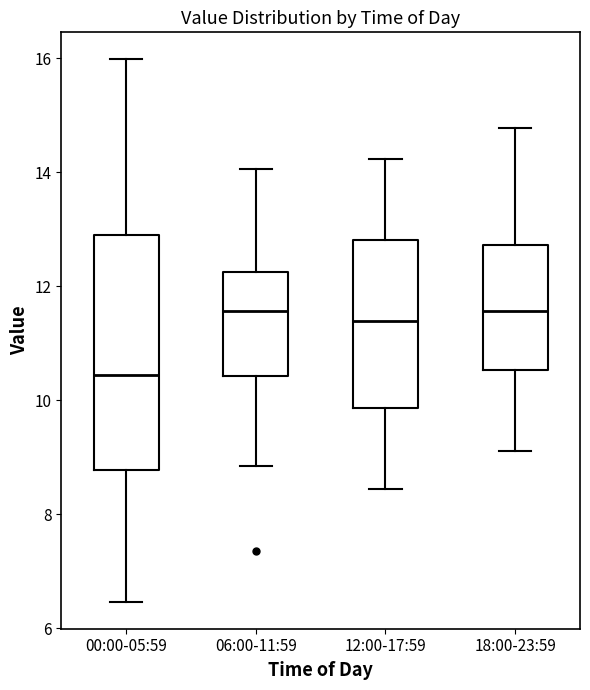

Which box is the tallest, from its lower edge to its upper edge?

00:00-05:59